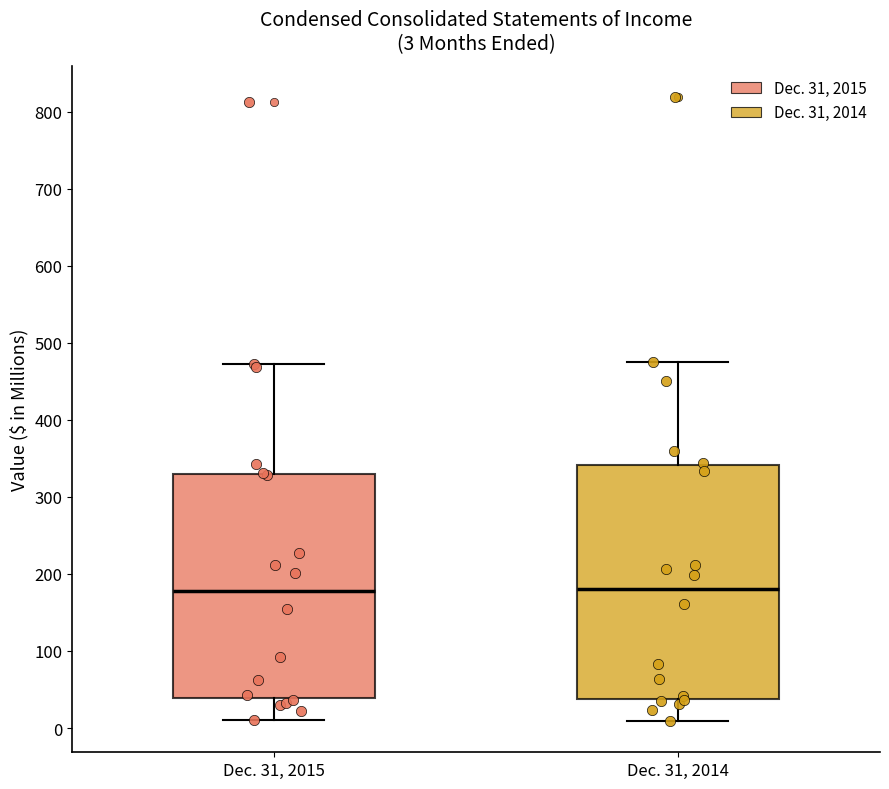

Which box is the tallest, from its lower edge to its upper edge?

Dec. 31, 2014